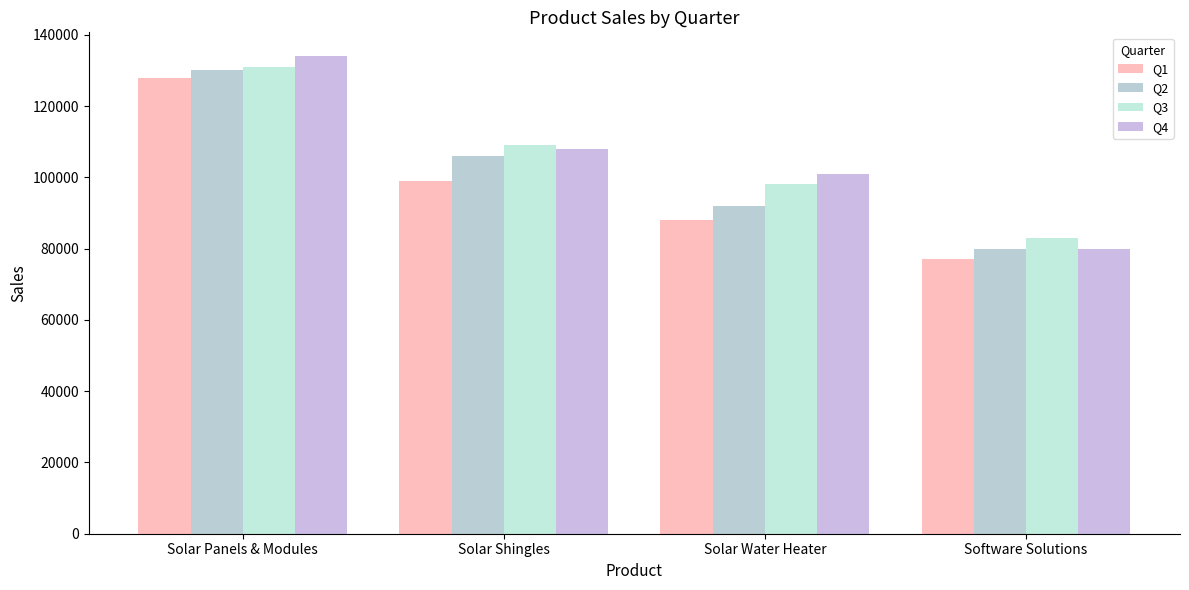

What is the label of the 2nd bar from the left?

Solar Shingles